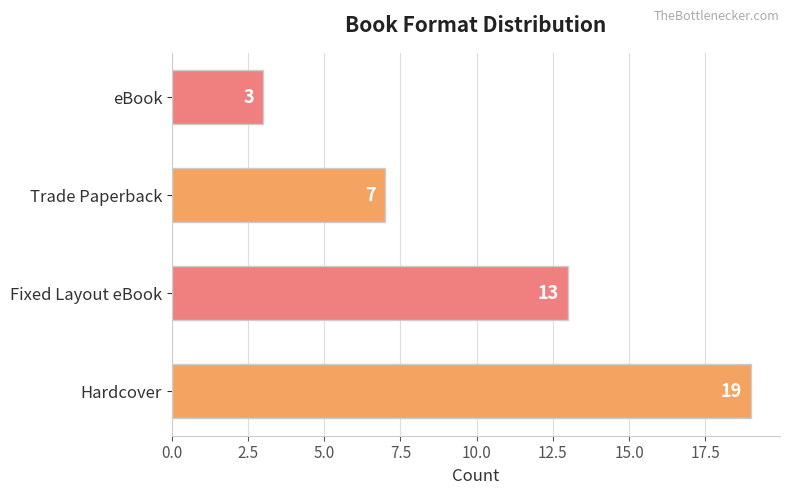

What is the smallest value displayed?

3